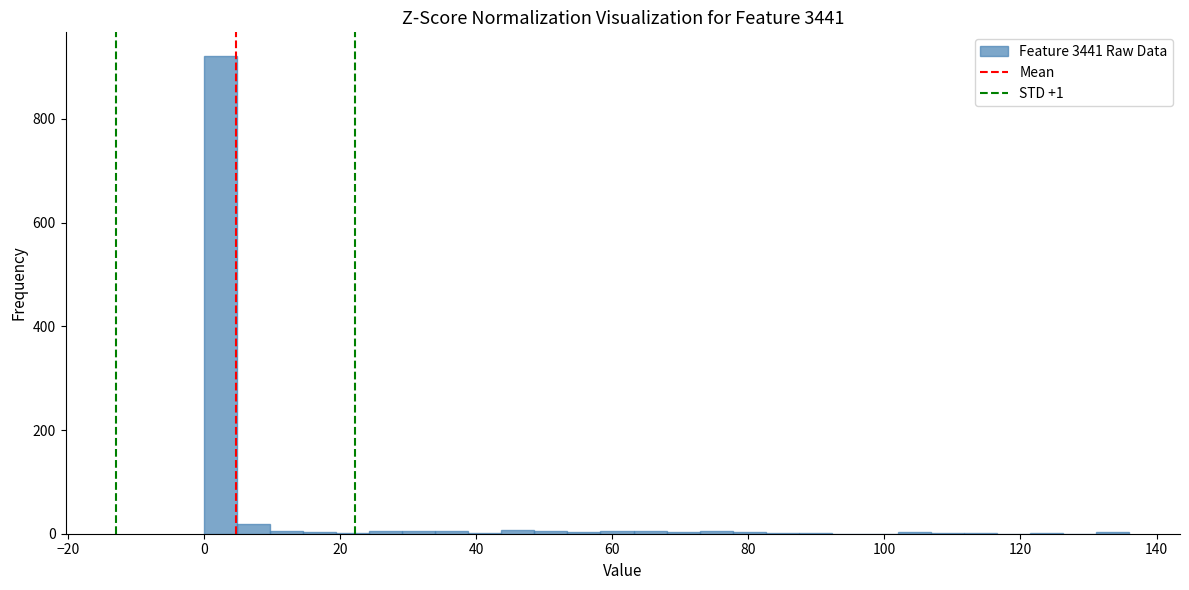

Around what value on the x-axis is the tallest bar? Give the approximate position of its centre, as read against the axis.

2